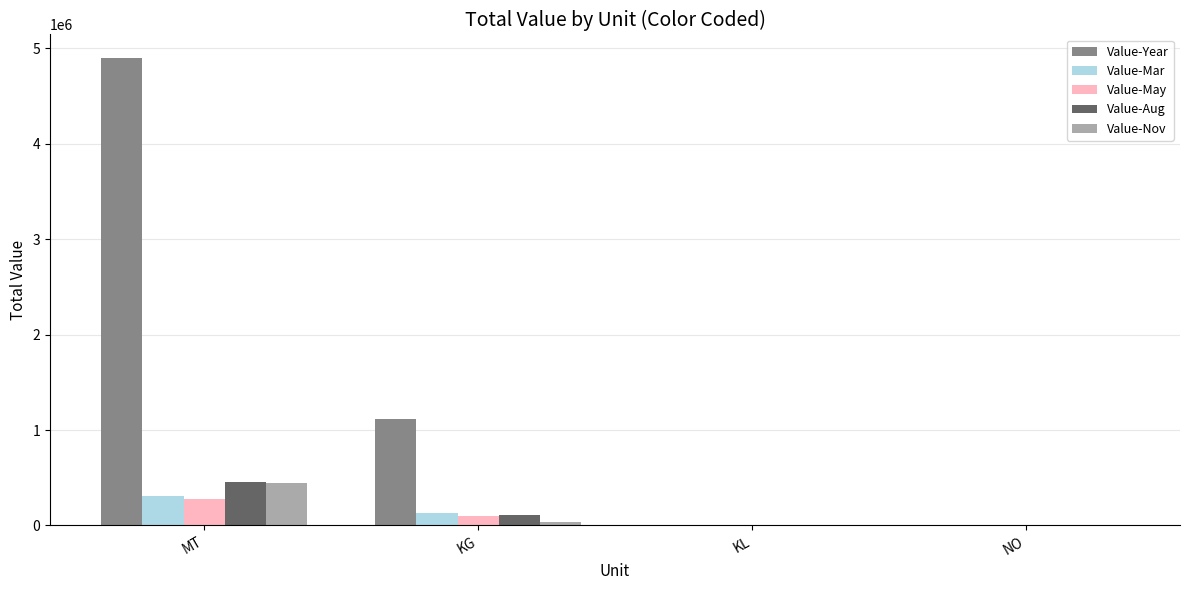

Between MT and NO, which series saw the biggest shift?

Value-Year